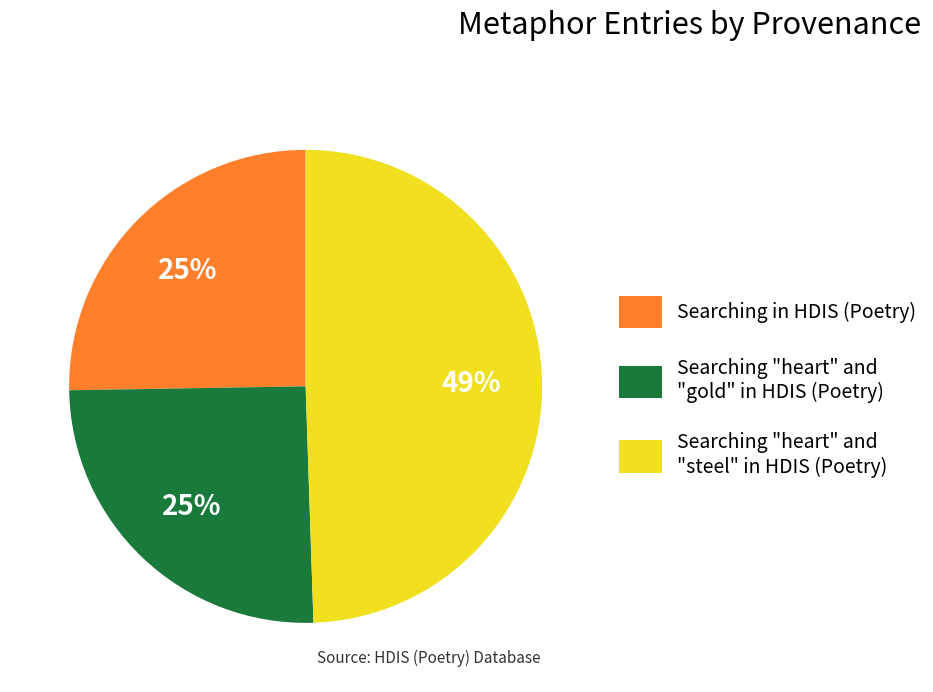

Which slice is the largest?

Searching "heart" and "steel" in HDIS (Poetry)